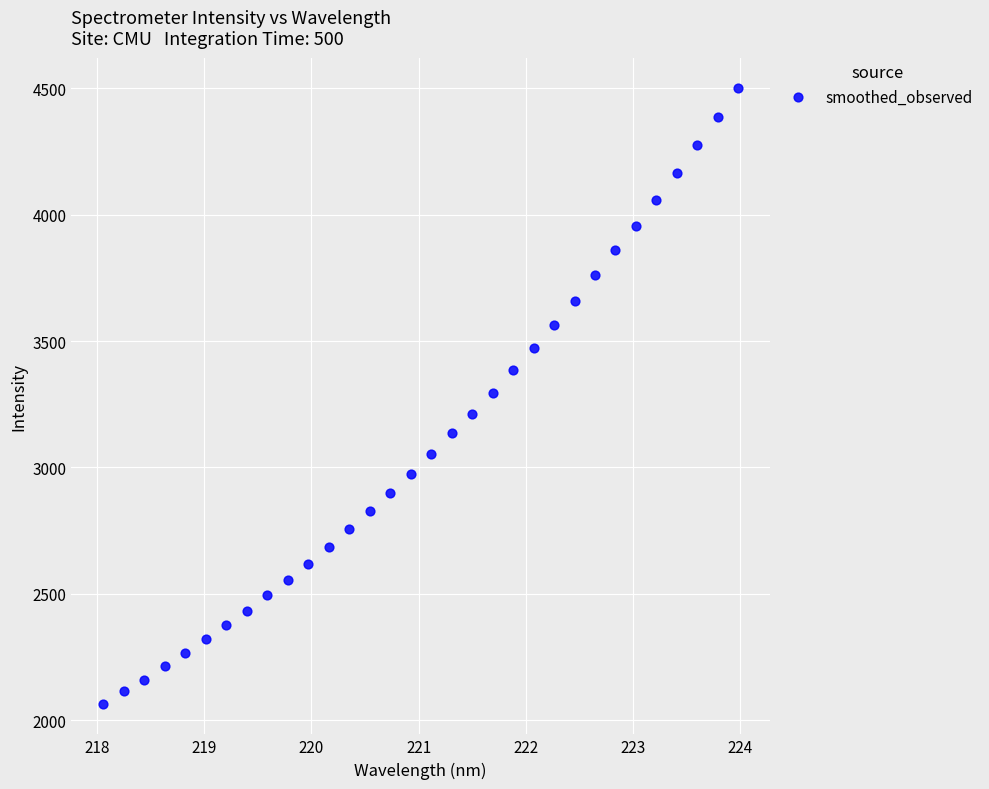

What is the range of X values (max minus min)?

5.9